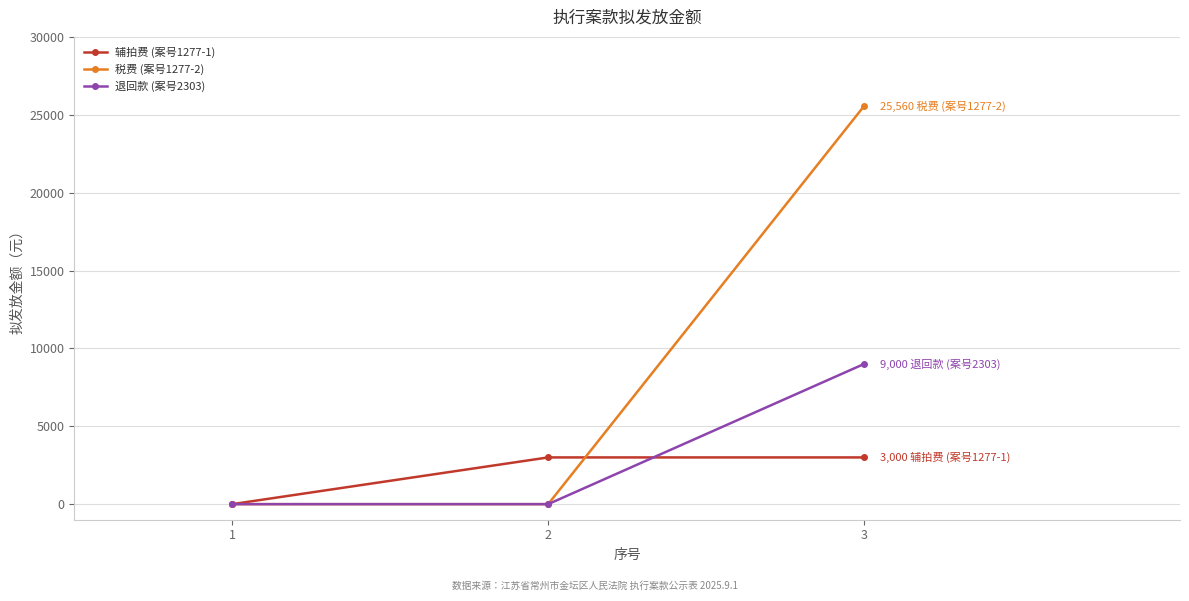

Reading left to right, transcribe all the data shown in this chart.

辅拍费 (案号1277-1): 1=0	2=3000	3=3000
税费 (案号1277-2): 1=0	2=0	3=25560
退回款 (案号2303): 1=0	2=0	3=9000